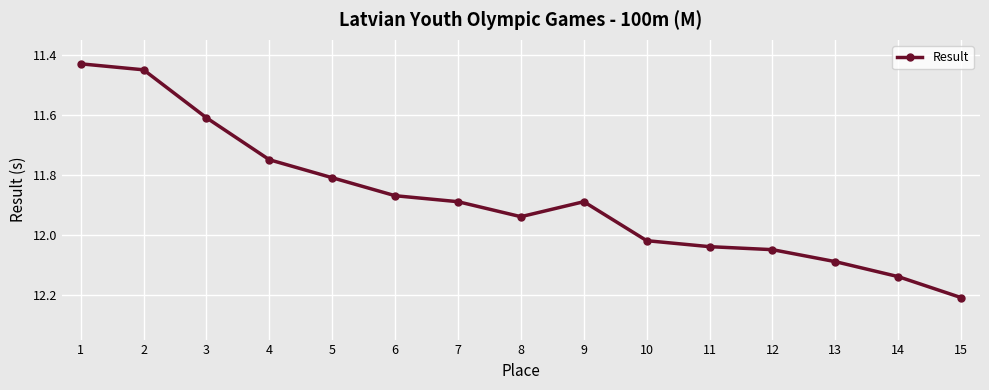

What is the difference between the second highest and minimum values?

0.7